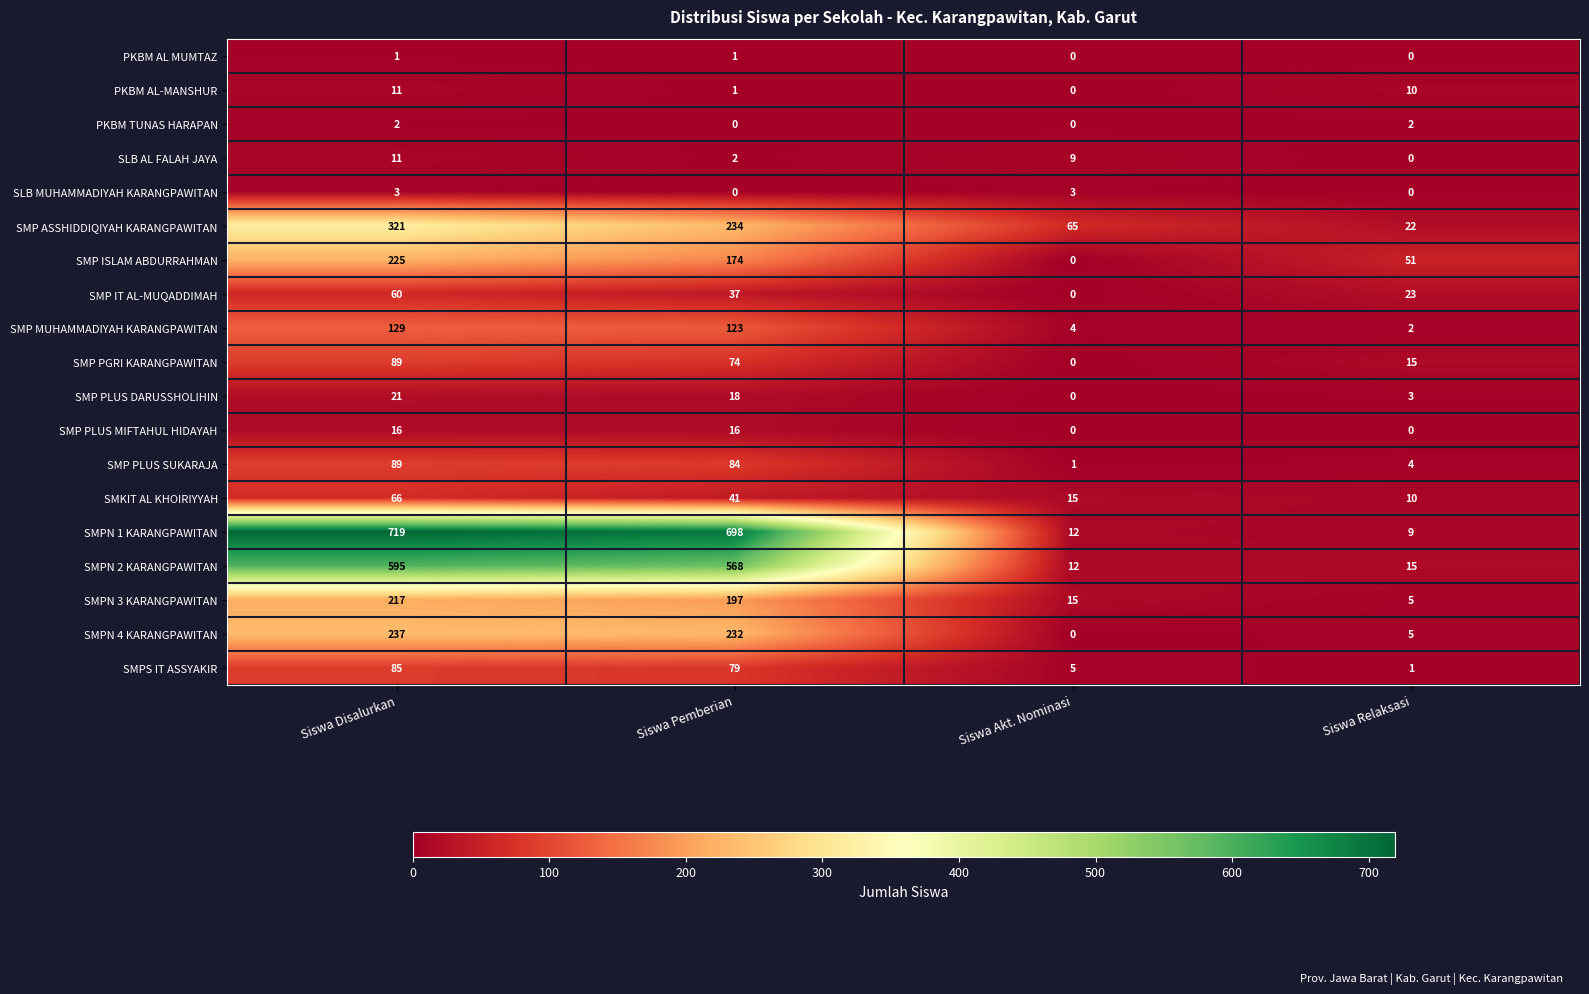

What is the difference between the second highest and second lowest values in the SMP MUHAMMADIYAH KARANGPAWITAN series?

119